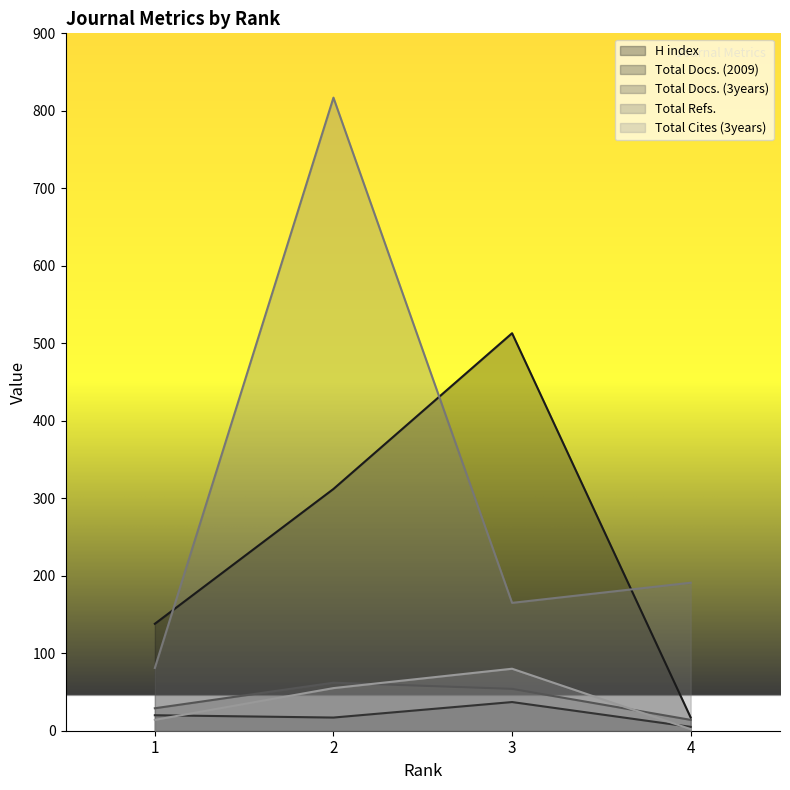

How many data points in Total Docs. (3years) are less than 54?

2